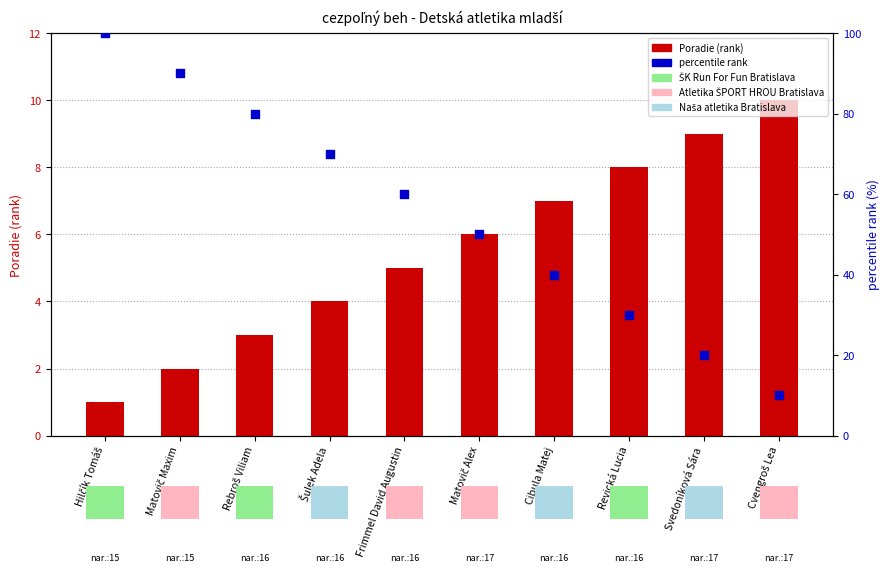

What are all the series names shown in the legend?

Poradie (rank), percentile rank